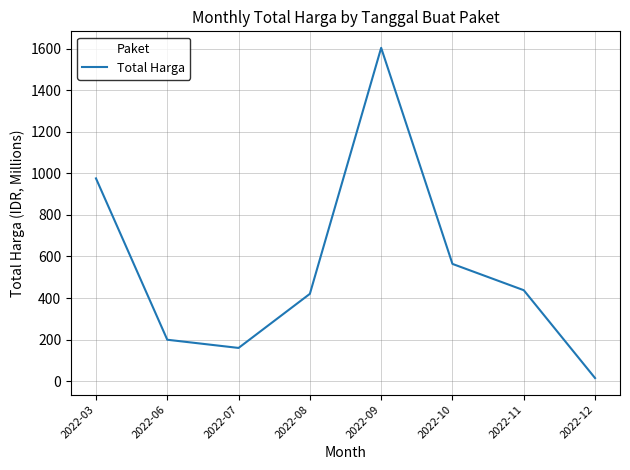

Rank the categories by value from lowest to highest.

2022-12, 2022-07, 2022-06, 2022-08, 2022-11, 2022-10, 2022-03, 2022-09